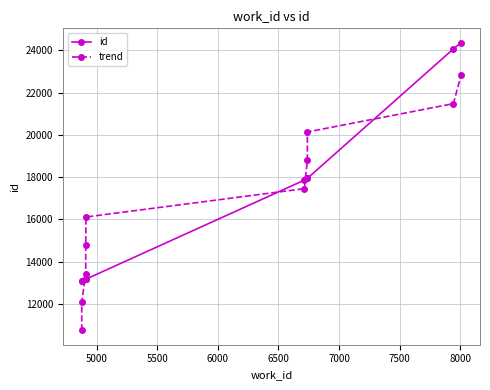

List the series in order of their overall mean, lowest first.

trend, id